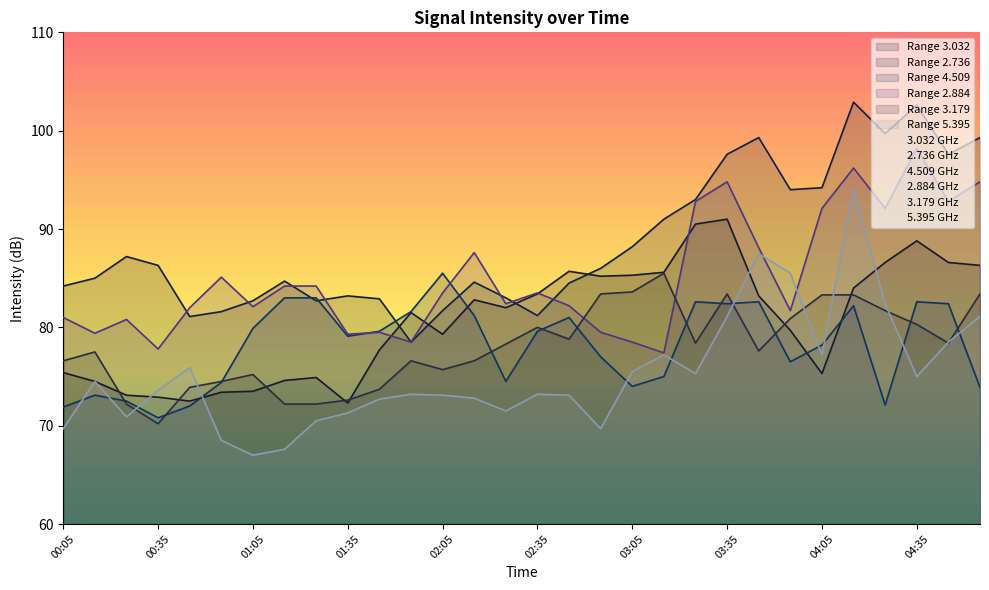

How many intersections are there between 2.884 and 4.509?

2